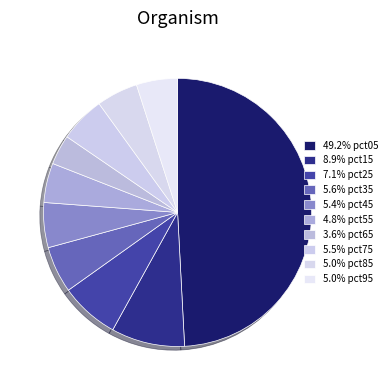

Which slice is the largest?

pct05